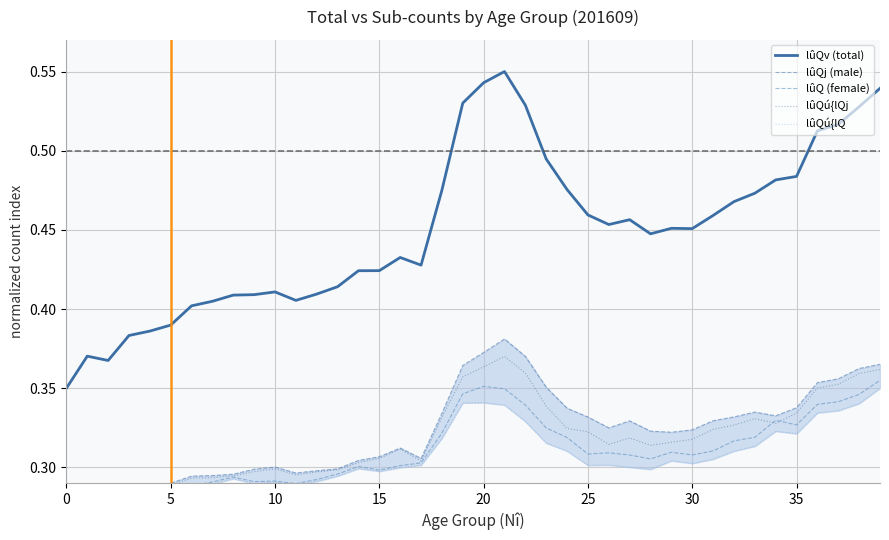

True or false: lûQv (total) and lûQ (female) cross at least once.

False